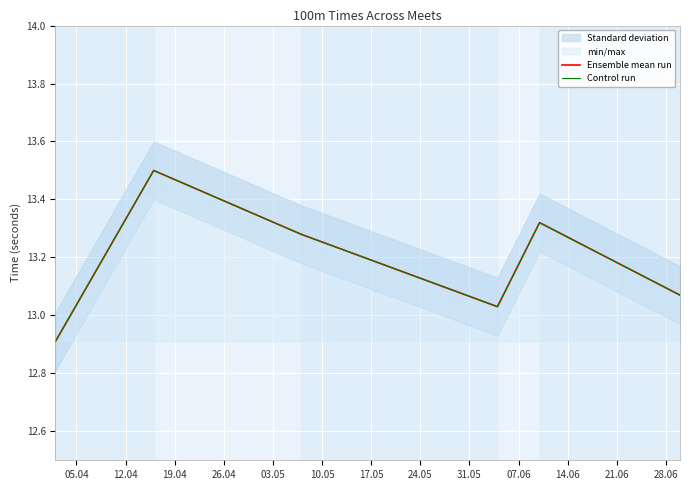

Which label corresponds to the largest value in the chart?

12.04